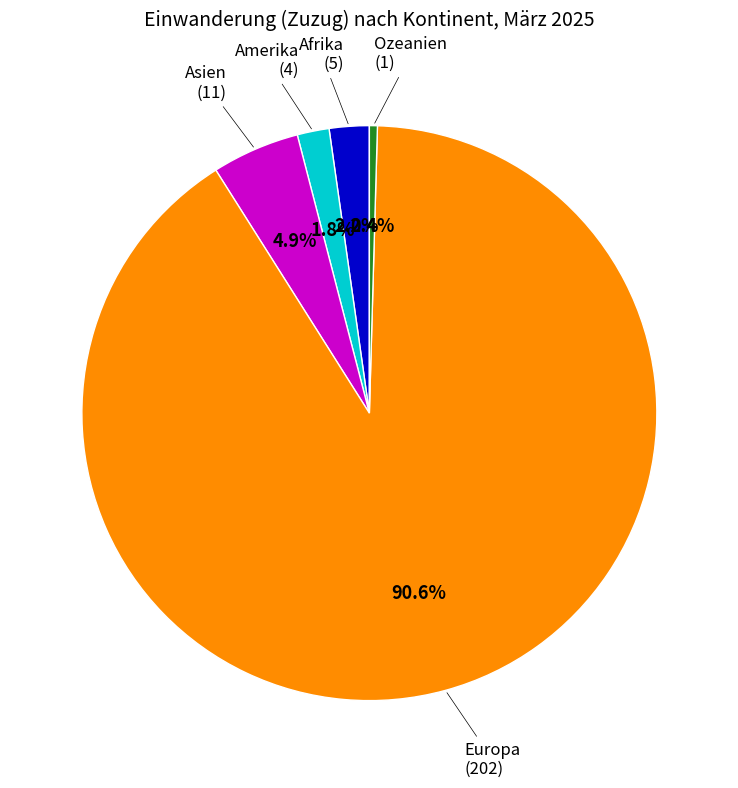

Does any single category account for the majority?

Yes